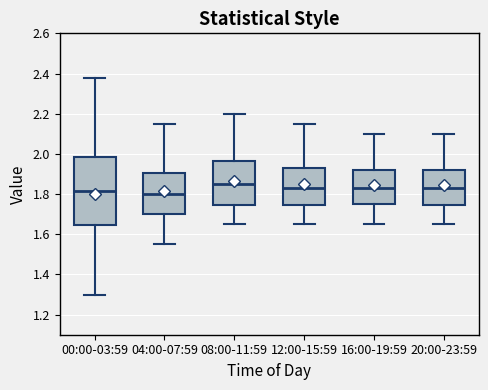

Reading left to right, read every box against the y-axis: the position of its median line, the range the box covers, and the ends of its whiskers. The values are not printed on the chart, so give them approximately, as read against the axis.

00:00-03:59: median 1.82, box 1.64 to 1.98, whiskers 1.30 to 2.38
04:00-07:59: median 1.80, box 1.70 to 1.90, whiskers 1.56 to 2.16
08:00-11:59: median 1.86, box 1.74 to 1.96, whiskers 1.66 to 2.20
12:00-15:59: median 1.84, box 1.74 to 1.92, whiskers 1.66 to 2.16
16:00-19:59: median 1.84, box 1.76 to 1.92, whiskers 1.66 to 2.10
20:00-23:59: median 1.84, box 1.74 to 1.92, whiskers 1.66 to 2.10